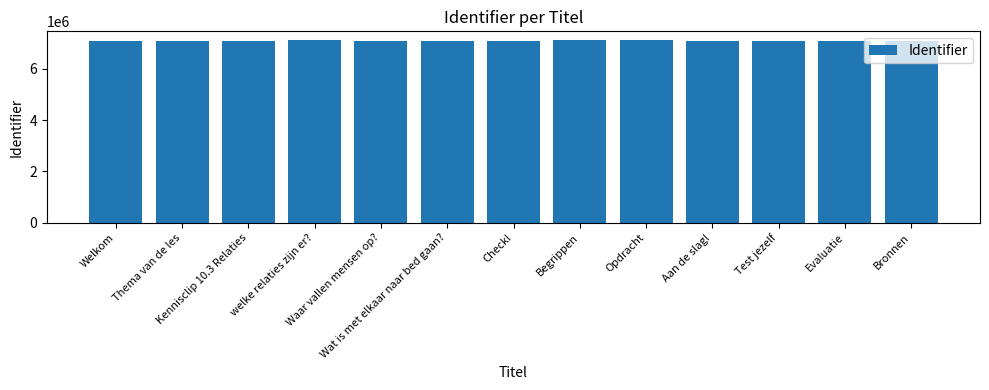

Is it true that the value at Test jezelf is 7095755?

True